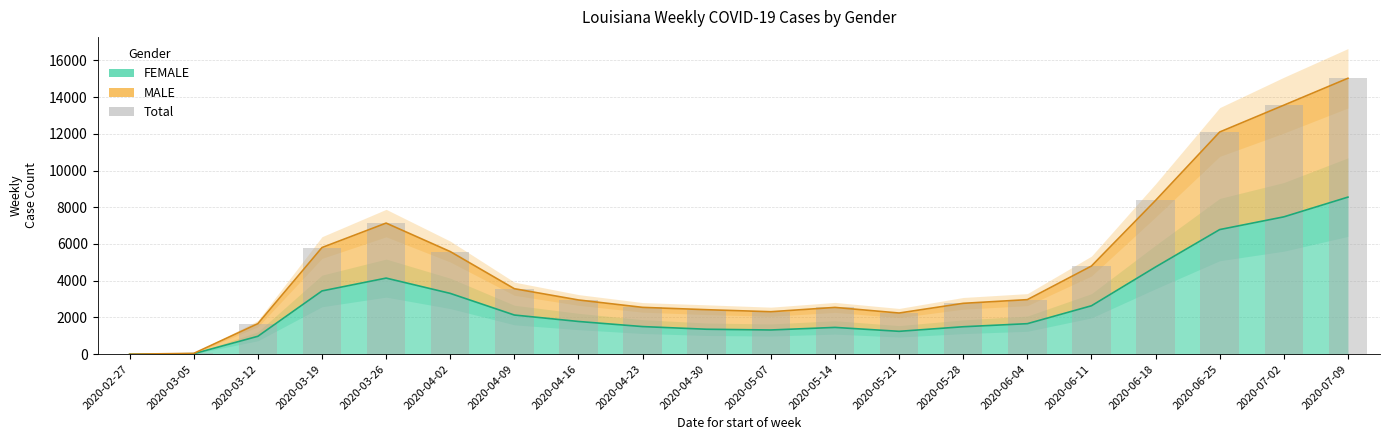

The value at 2020-06-11 is 4798. True or false?

True